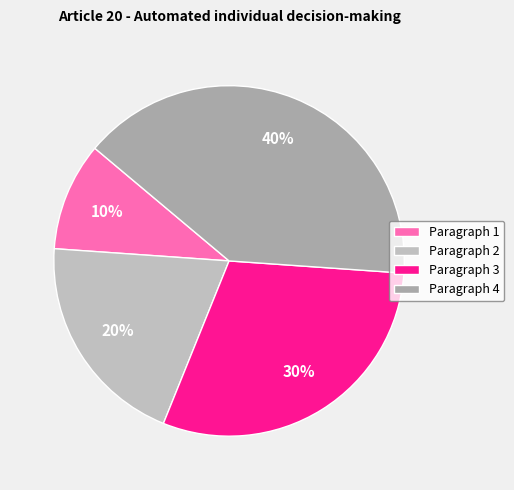

To the nearest percent, what is the difference between the Paragraph 3 and Paragraph 1 slice percentages?

20%